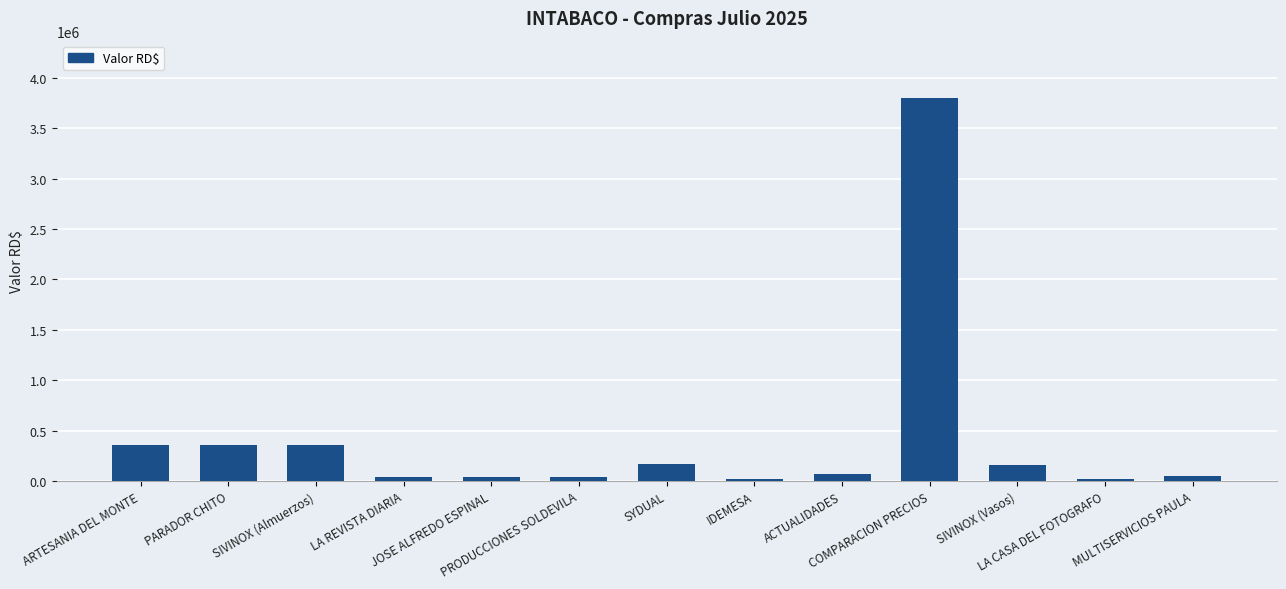

What is the sum of all values?

5452441.3